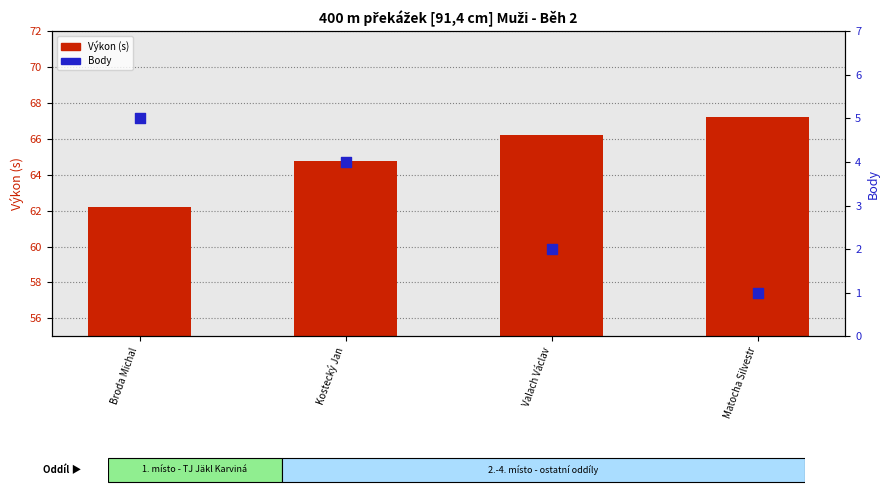

What is the total value across all series at Matocha Silvestr?

68.2